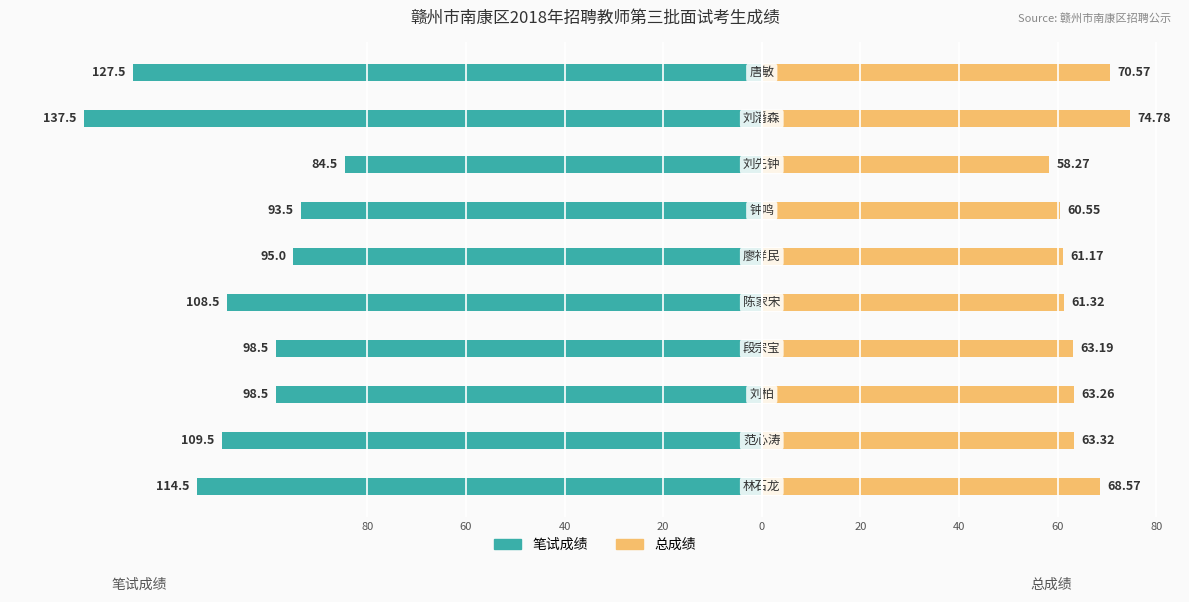

The 笔试成绩 series shows -61.1 at 40. True or false?

False